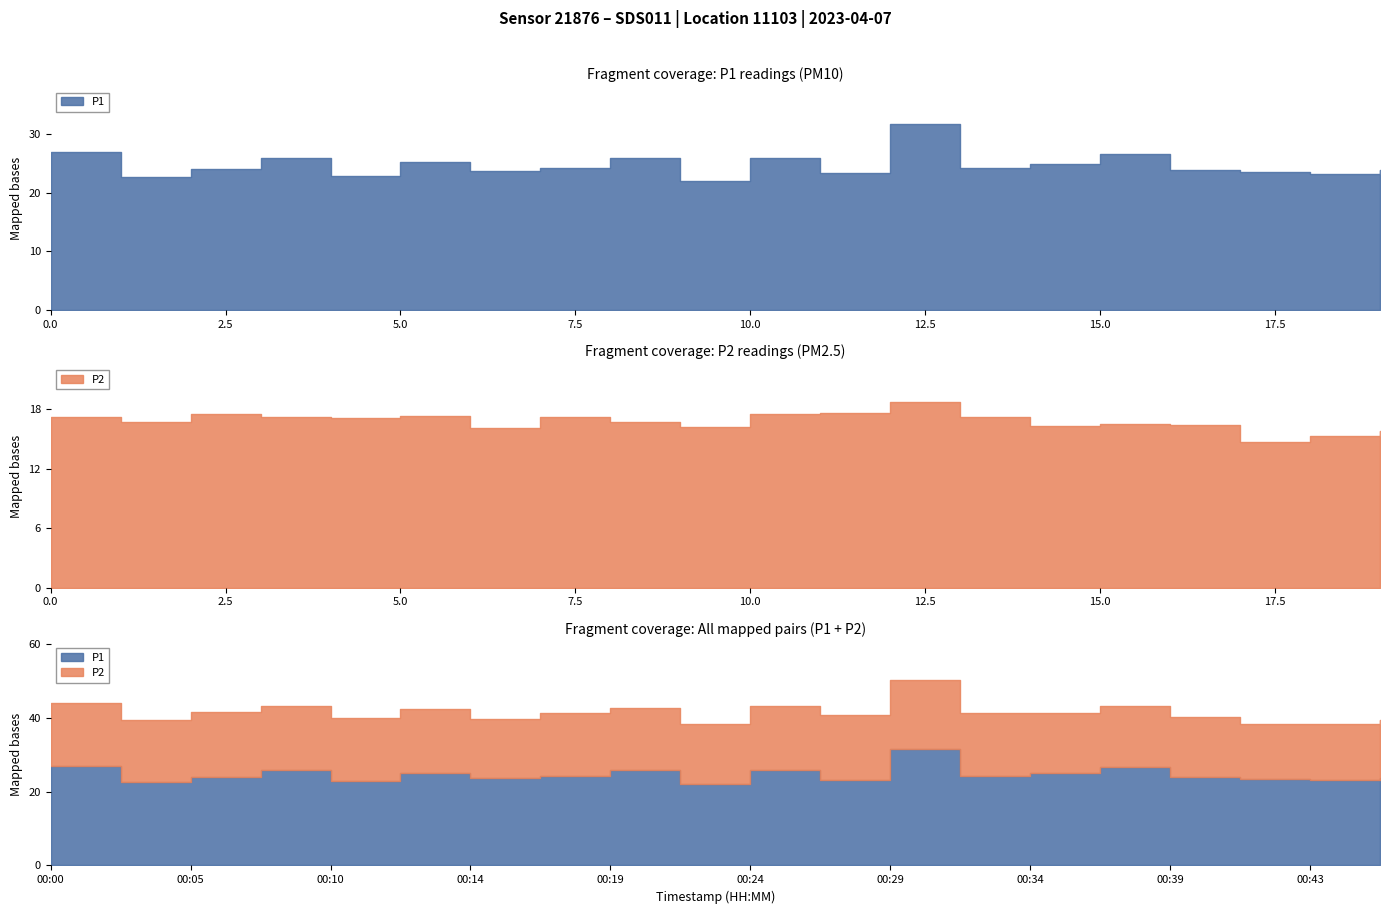

Rank the categories by P1 value from lowest to highest.

00:22, 00:02, 00:10, 00:43, 00:27, 00:41, 00:14, 00:46, 00:39, 00:05, 00:17, 00:31, 00:34, 00:12, 00:19, 00:24, 00:07, 00:36, 00:00, 00:29